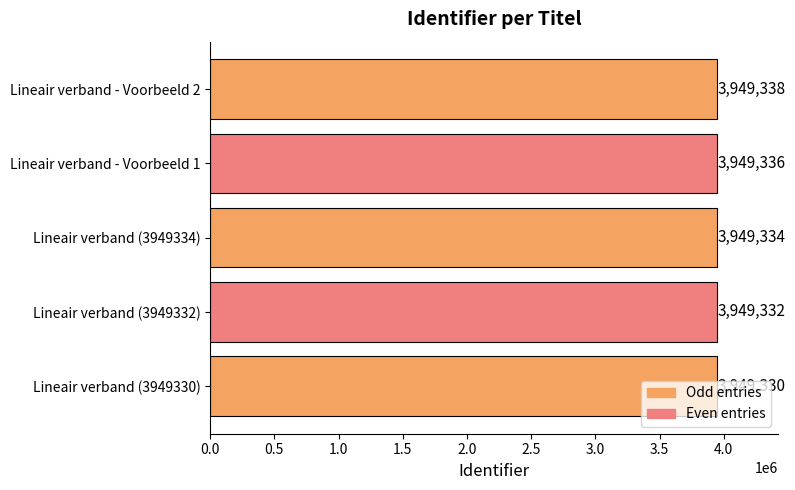

What is the ratio of the value at Lineair verband (3949334) to the value at Lineair verband - Voorbeeld 2?

1.0